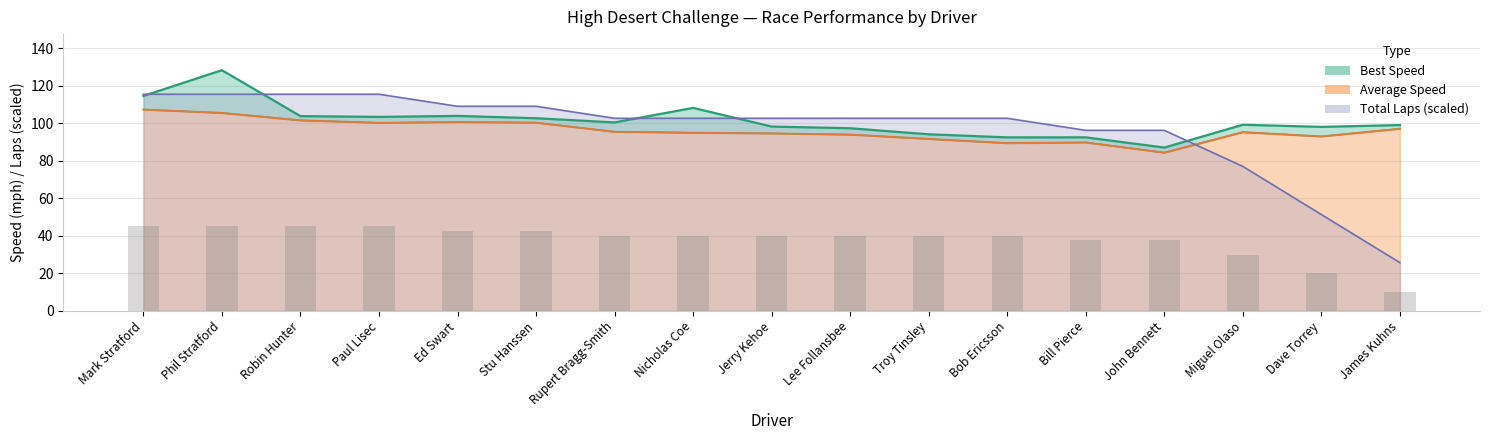

True or false: Best Lap time has a value of 92.5 at Bob Ericsson.

True